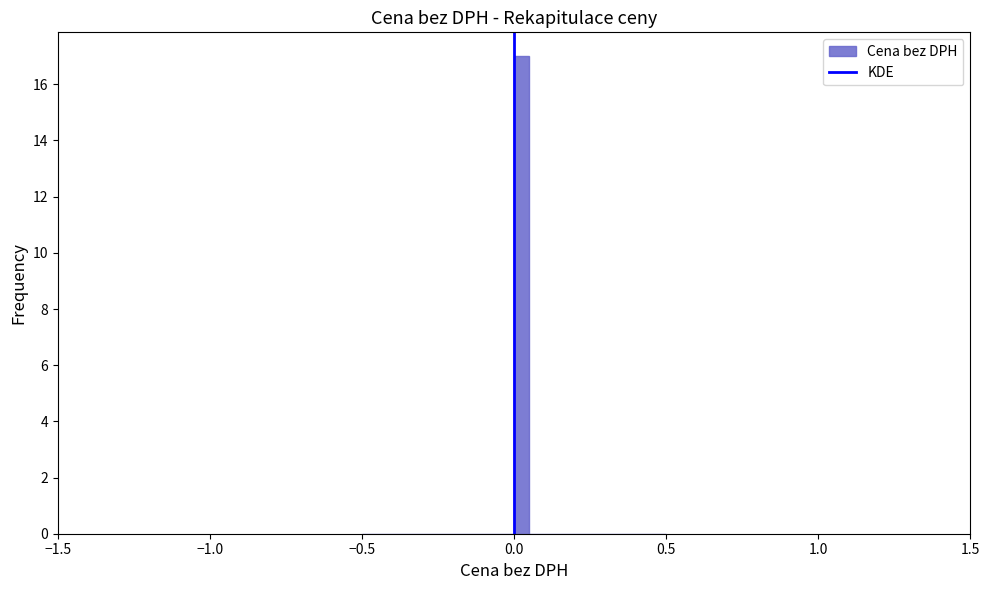

Read against the x-axis, roughly where is the centre of the tallest bar?

0.05